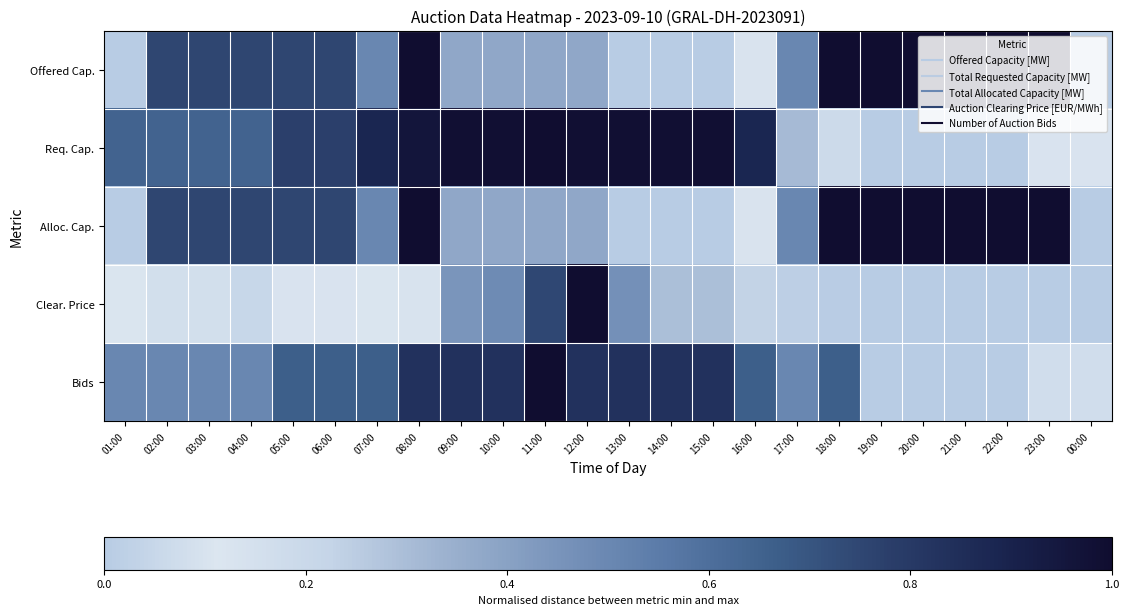

What is the spread (max minus min) of values at 13:00?

1.0